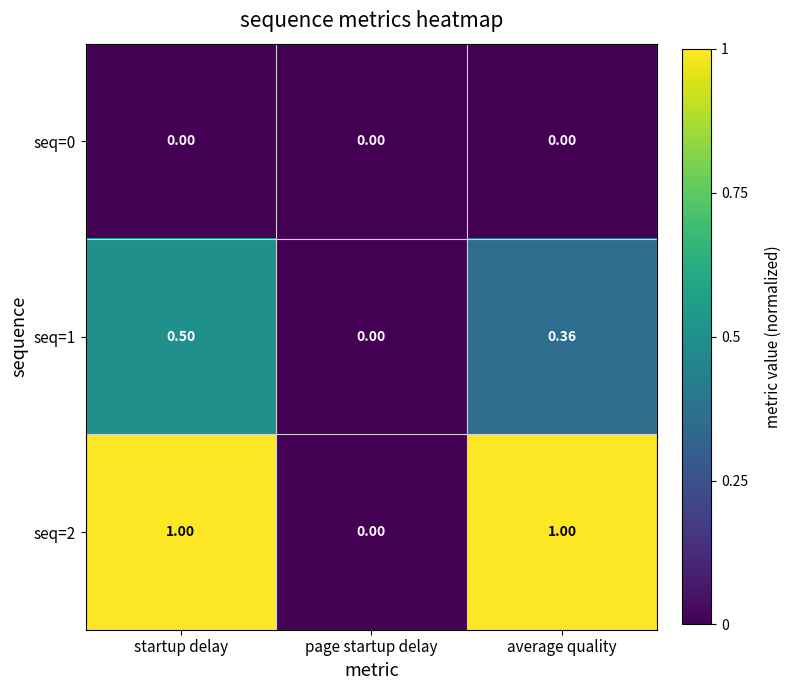

List the labels in order of seq=1 value, largest first.

startup delay, average quality, page startup delay